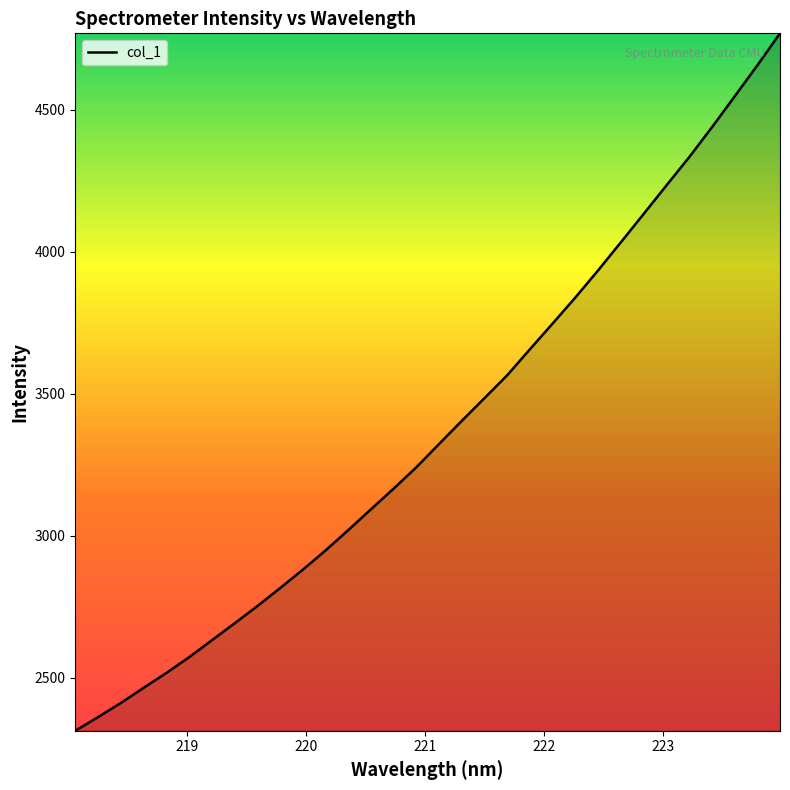

What is the smallest value displayed?

2313.4